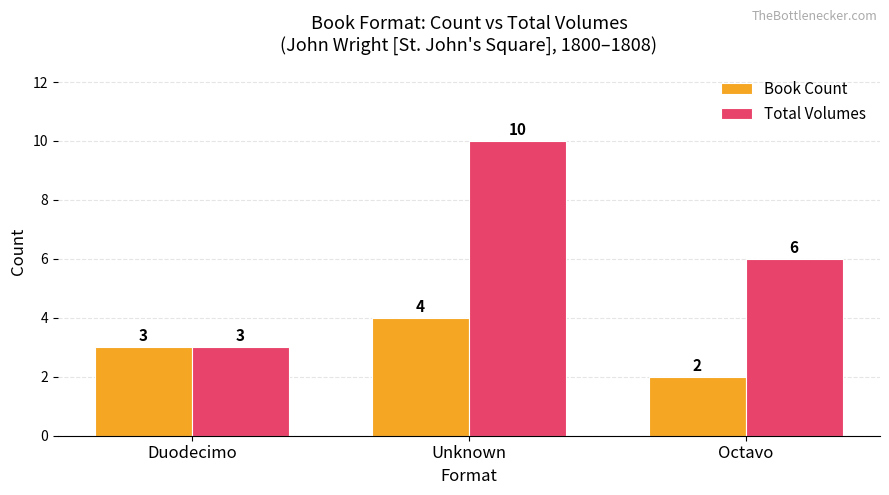

What is the value of the Book Count bar at the 1st from the left?

3